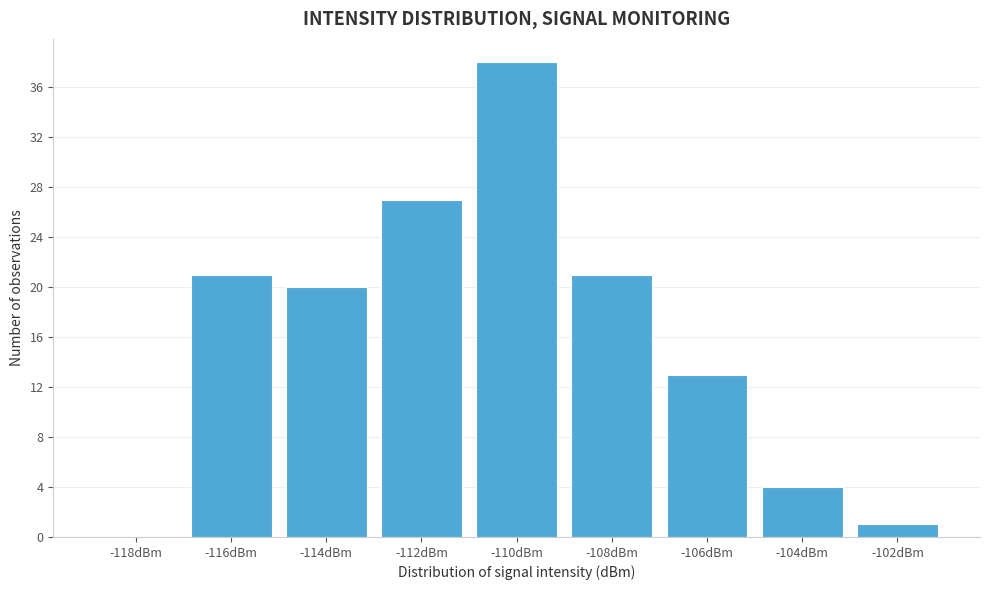

Reading right to left, list all the values displayed in this chart.

-102dBm=1	-104dBm=4	-106dBm=13	-108dBm=21	-110dBm=38	-112dBm=27	-114dBm=20	-116dBm=21	-118dBm=0